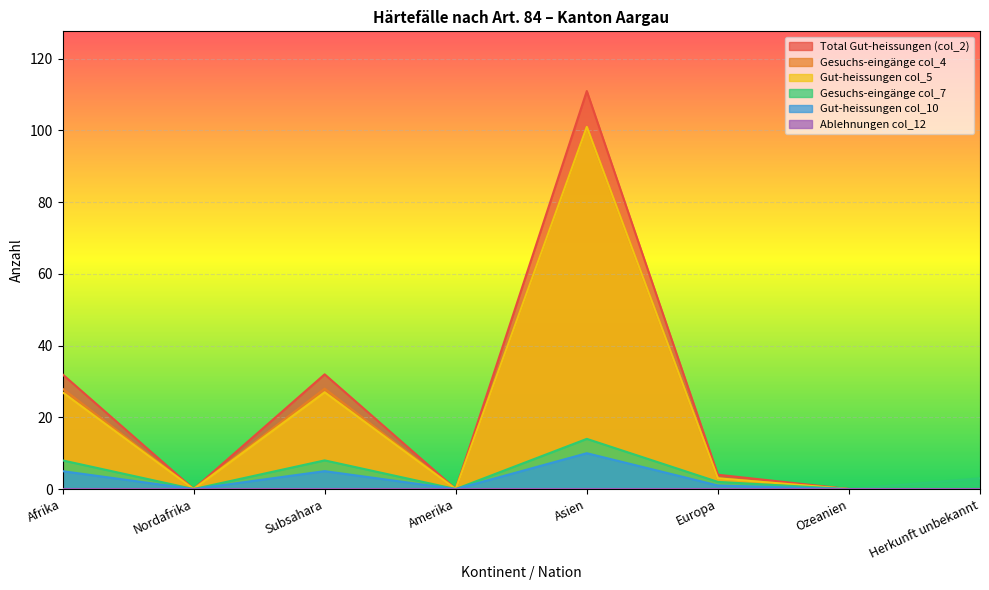

True or false: Total Gut-heissungen (col_2) has a value of 57 at Herkunft unbekannt.

False